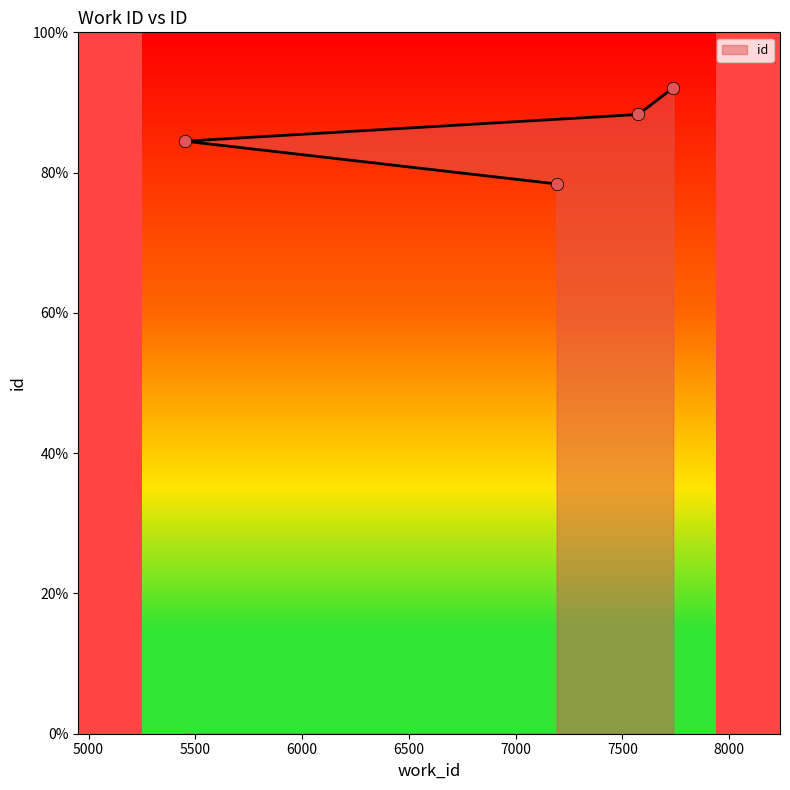

What is the change in value from 7192 to 5452?

+1524